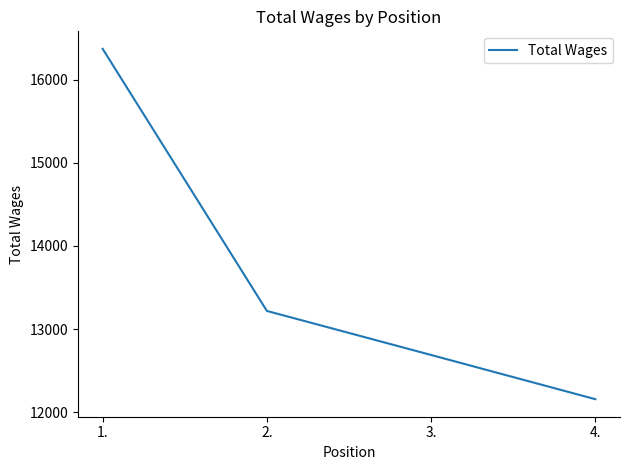

What is the difference between the second highest and second lowest values?

530